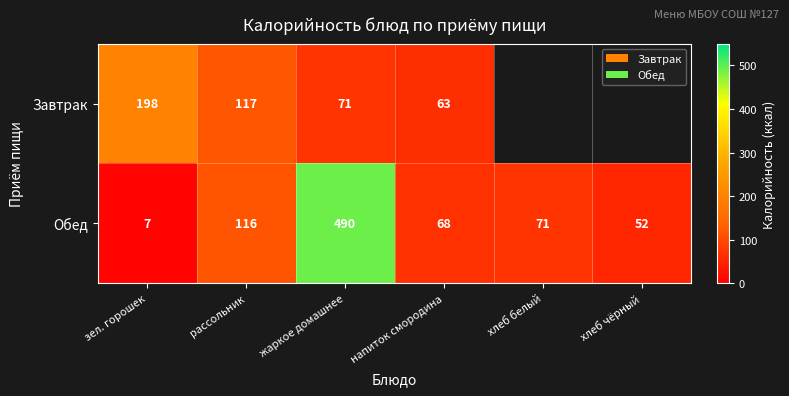

Which has a higher value, хлеб чёрный or жаркое домашнее?

жаркое домашнее